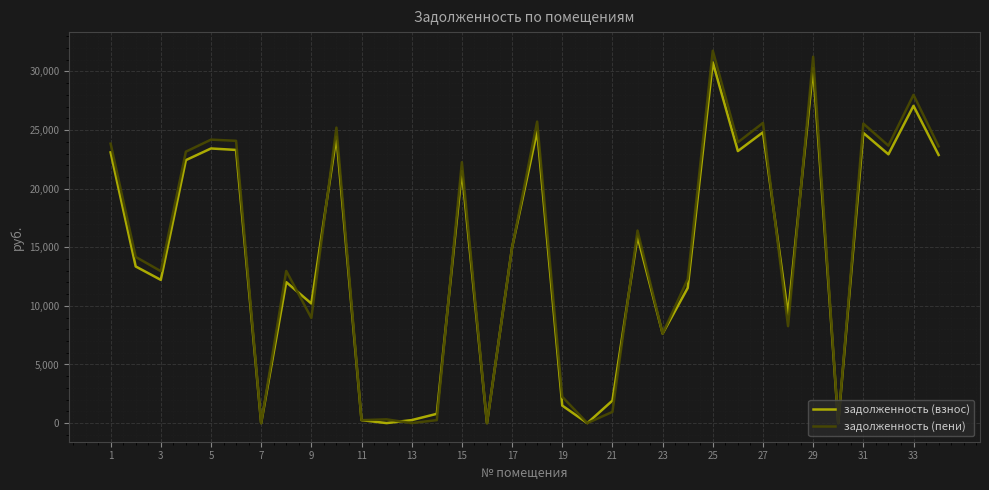

Which series has the widest spread of values?

задолженность (пени)